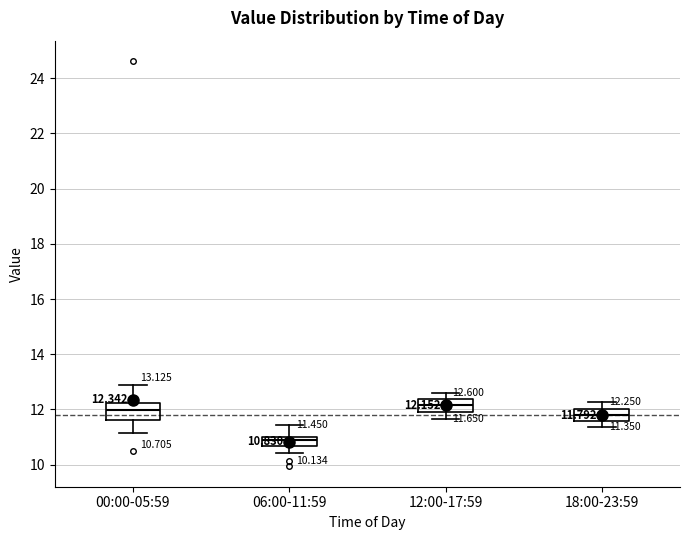

Which box's median line is the lowest?

06:00-11:59